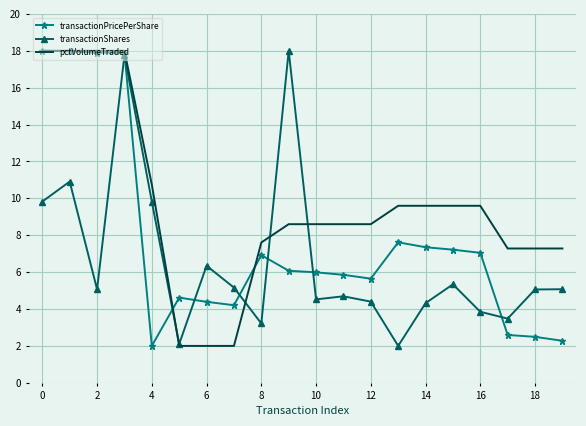

Which series has the largest total across all categories?

pctVolumeTraded